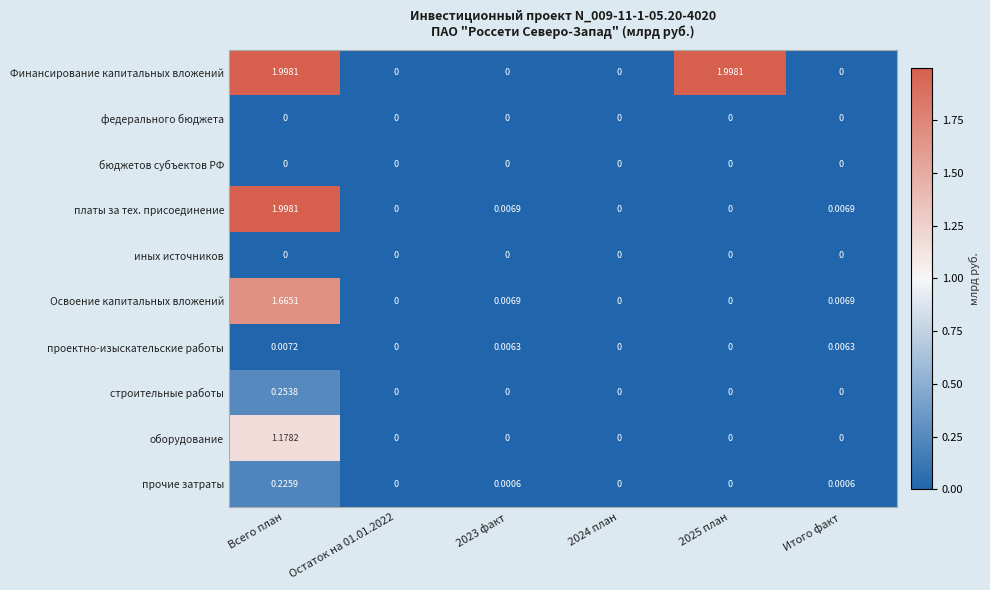

How many categories are shown in the chart?

6